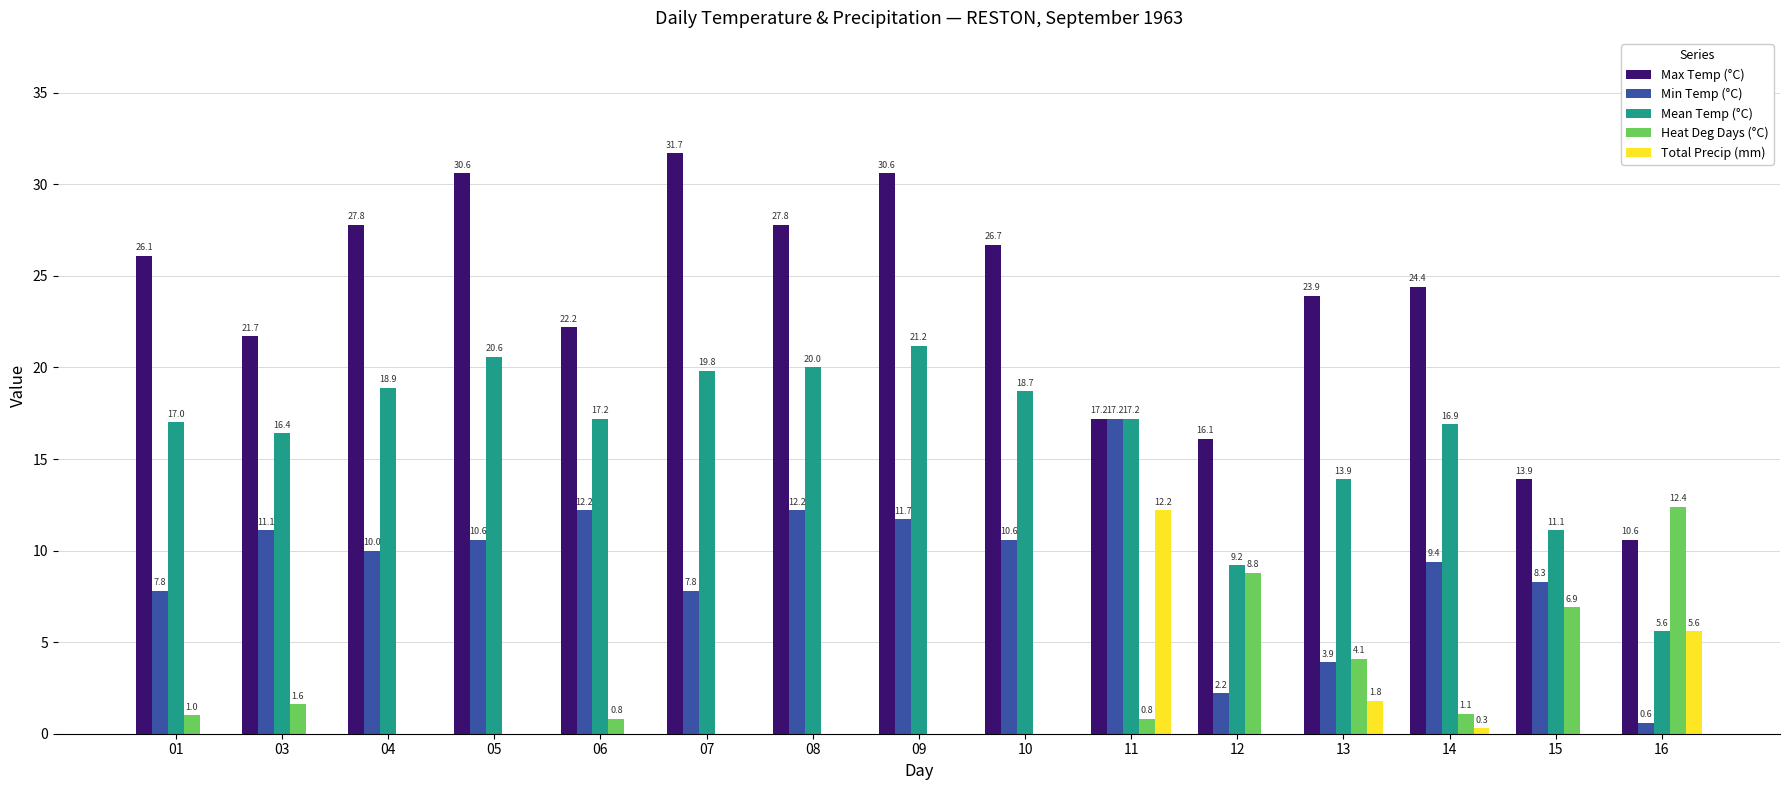

Between 11 and 14, which series saw the biggest shift?

Total Precip (mm)